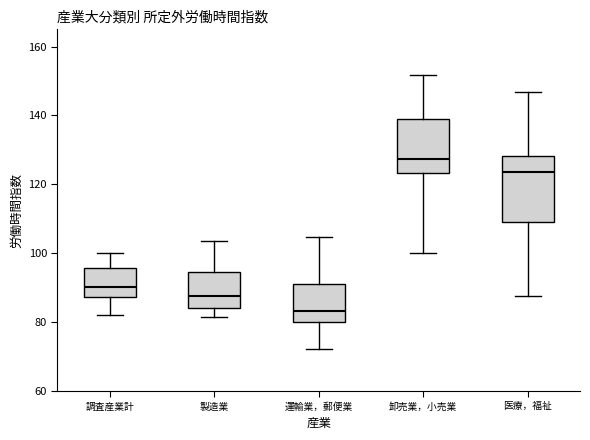

Which box has the highest median line?

卸売業，小売業